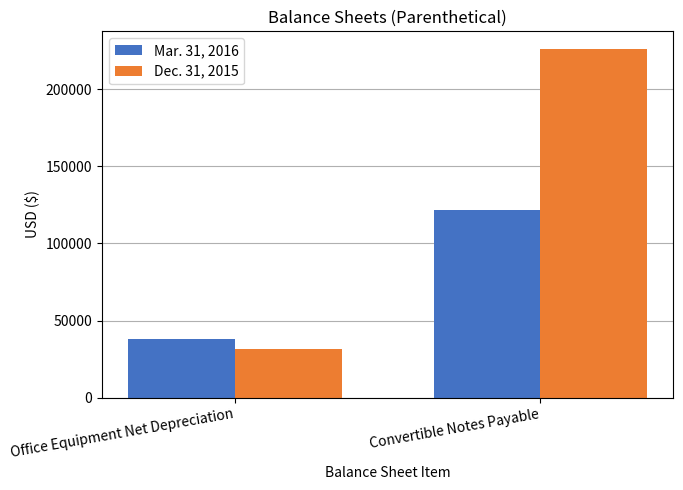

Which category has the lowest value in the Dec. 31, 2015 series?

Office Equipment Net Depreciation